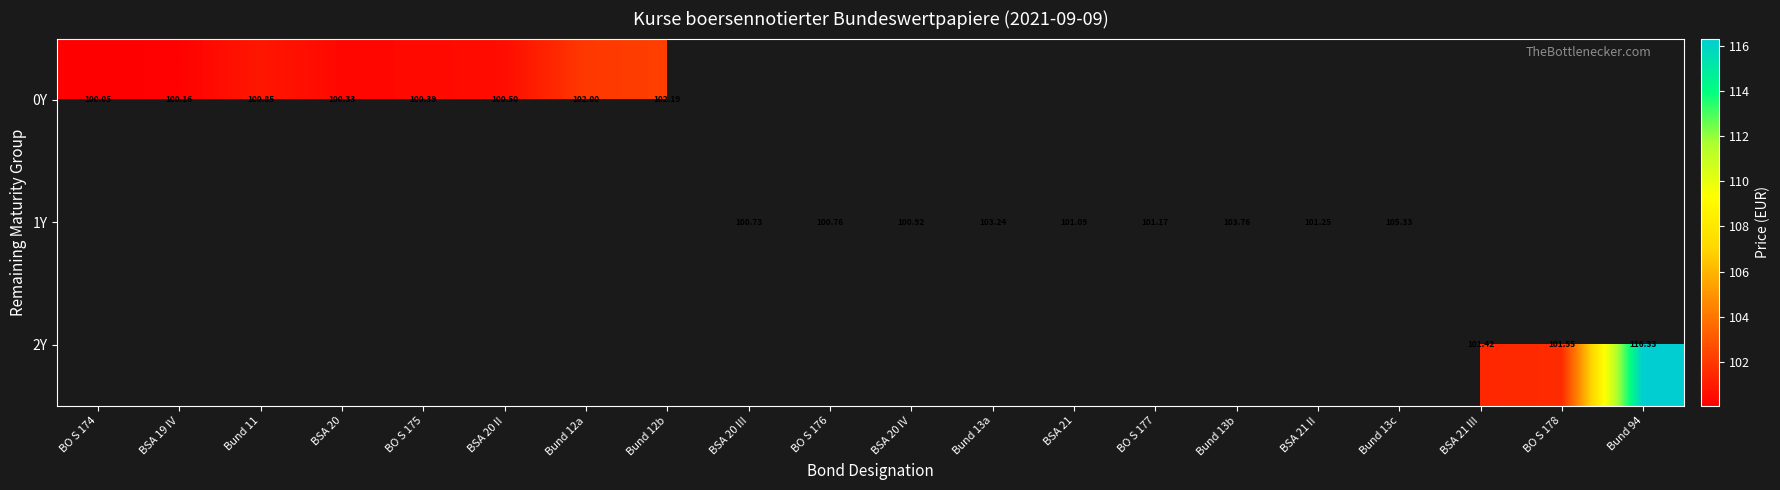

What is the highest value of the 0Y series?

102.2